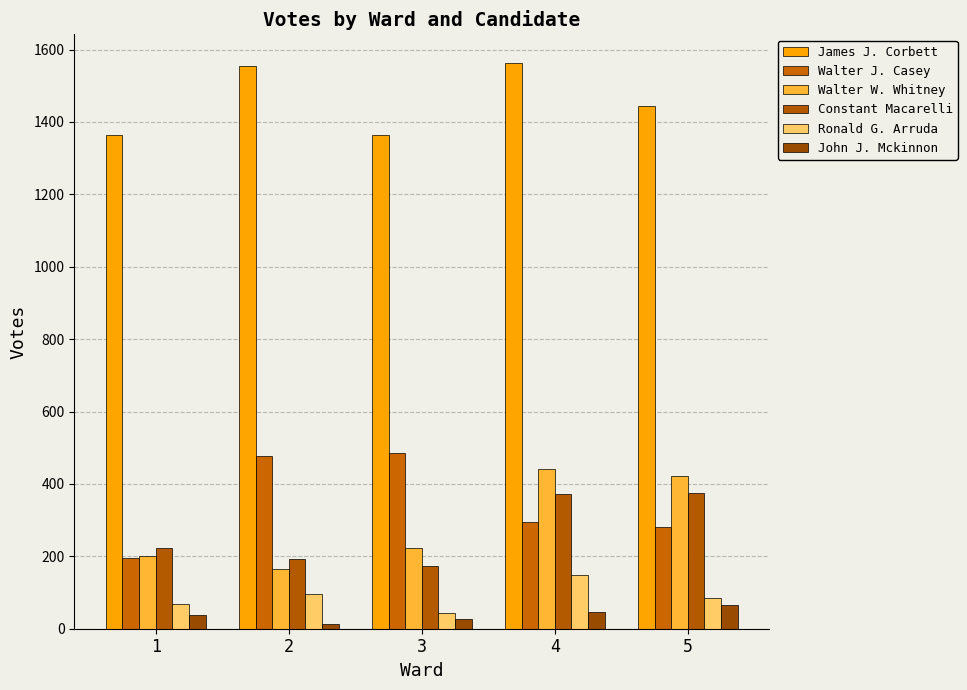

How many data points in John J. Mckinnon are less than 39?

2